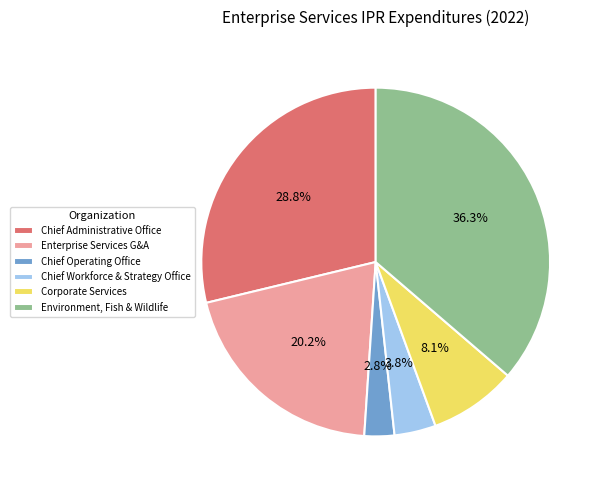

Combined, what portion of the pie is Chief Operating Office and Environment, Fish & Wildlife?

39.1%